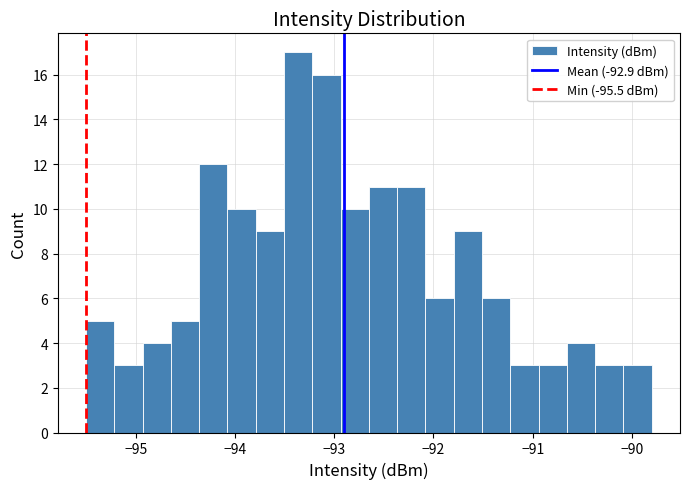

Around what value on the x-axis is the tallest bar? Give the approximate position of its centre, as read against the axis.

-93.4